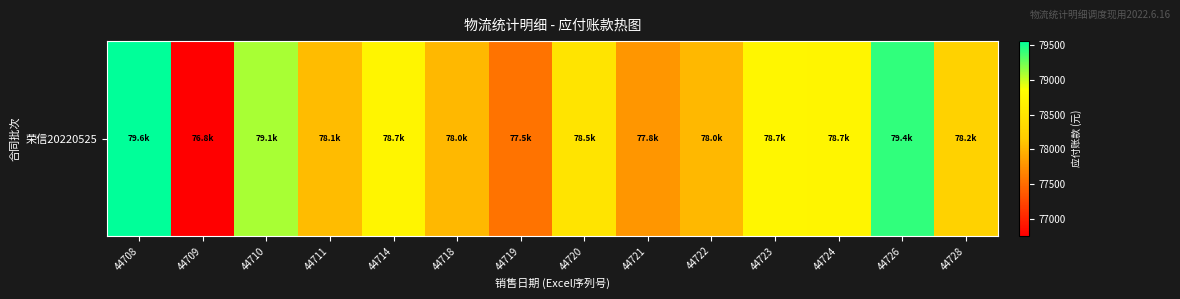

What is the approximate value at 44721?

77785